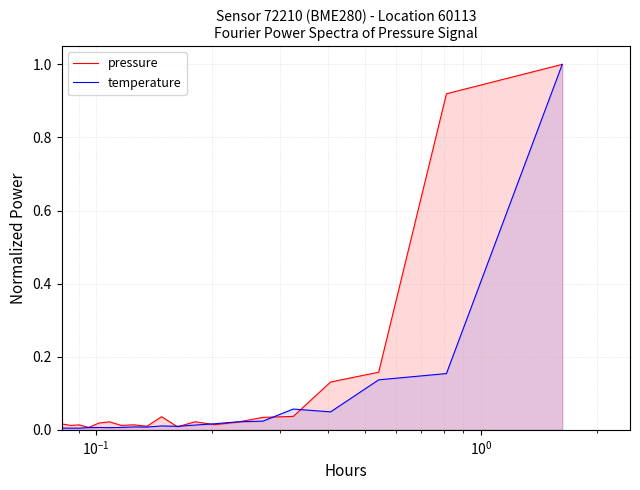

After their last crossing, which series has the higher values: temperature or pressure?

pressure